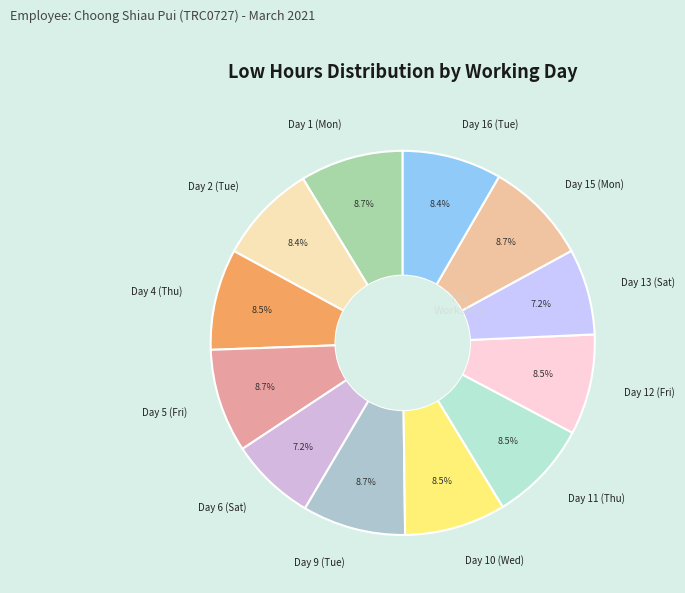

Is it true that Day 13 (Sat) is 1% of the pie?

False